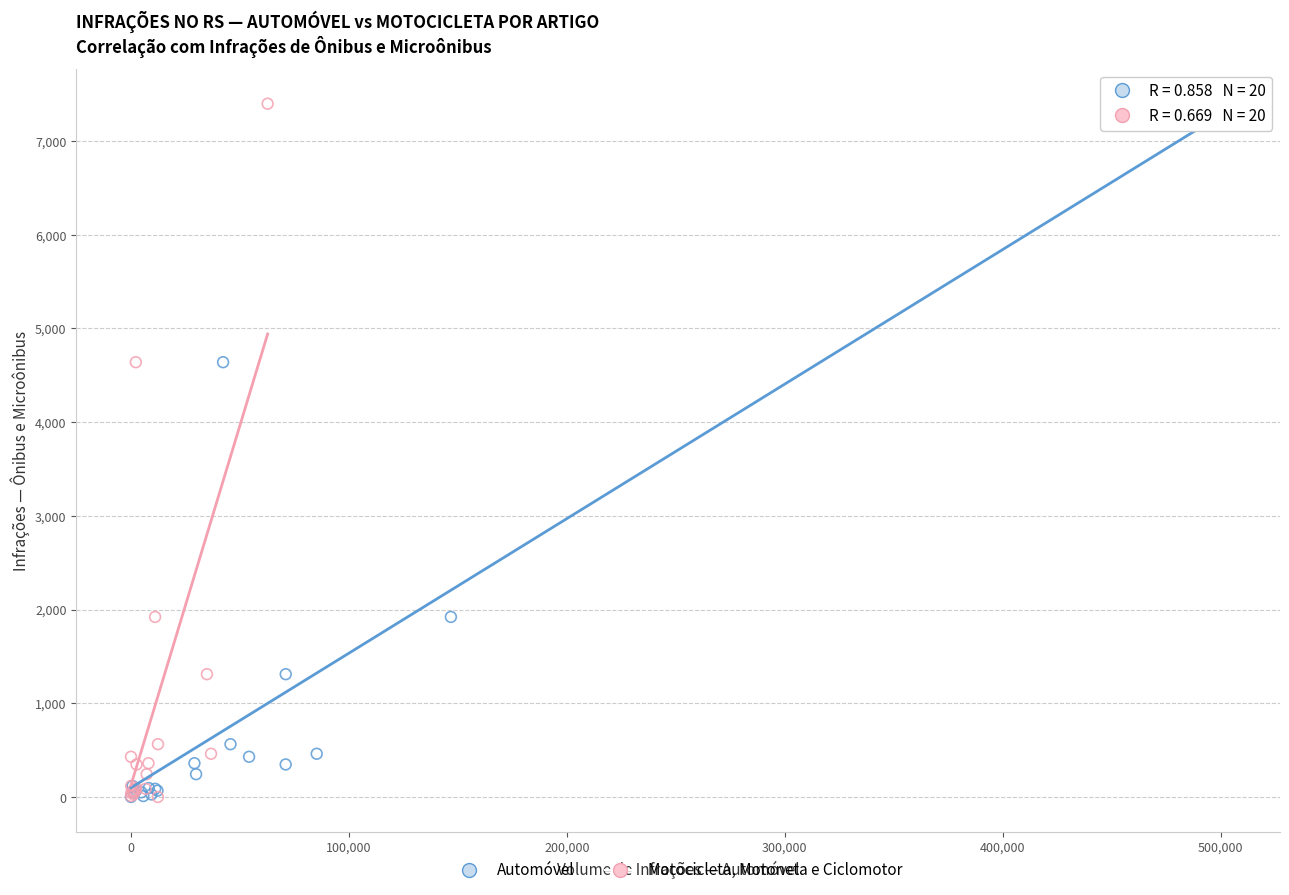

What are all the series names shown in the legend?

Automóvel, Motocicleta, Motoneta e Ciclomotor